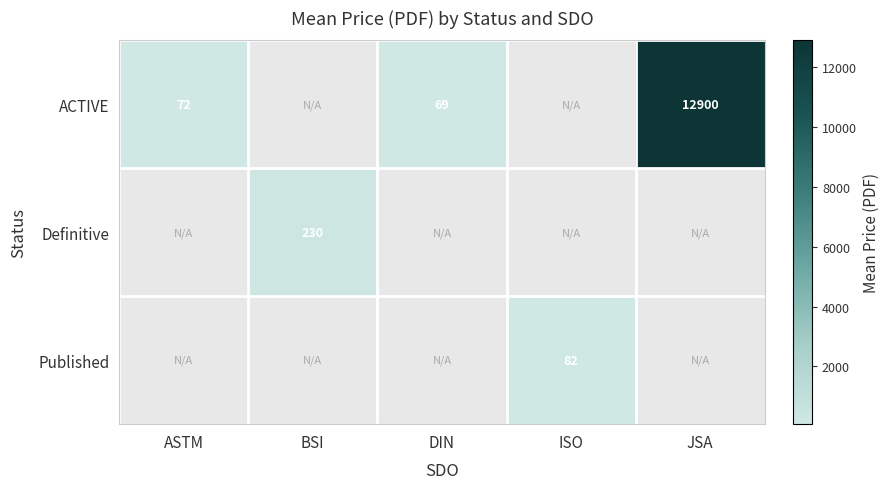

What is the sum of the ACTIVE values at DIN and ASTM?

141